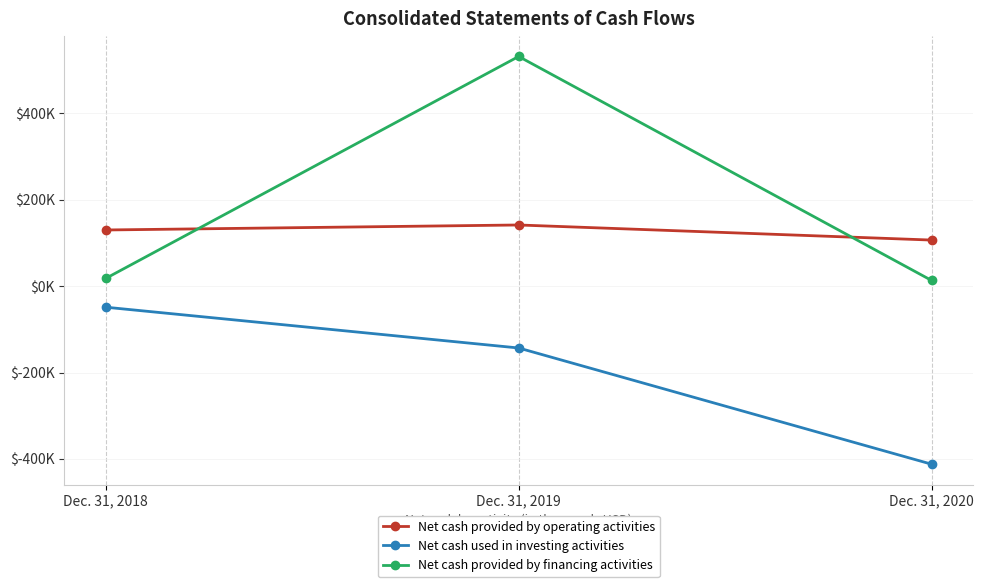

Which series has the largest total across all categories?

Net cash provided by financing activities